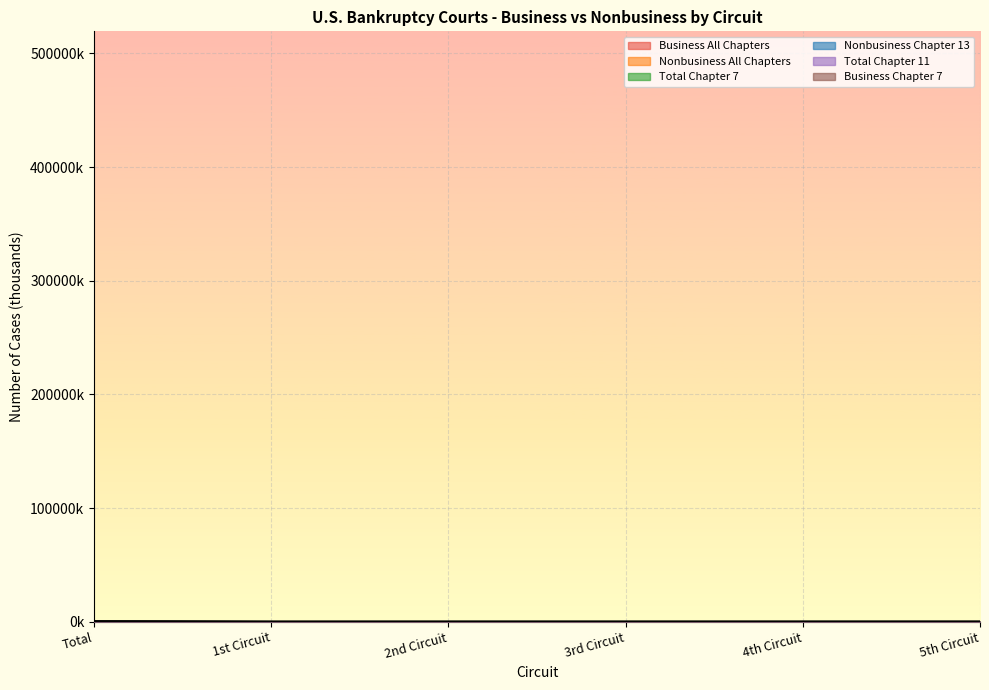

Reading left to right, list all the values displayed in this chart.

Business All Chapters: 23.0	0.6	2.3	2.6	1.3	3.5
Nonbusiness All Chapters: 519.5	12.9	23.8	27.0	41.0	49.5
Total Chapter 7: 333.3	7.1	17.6	16.3	22.2	26.4
Nonbusiness Chapter 13: 199.0	6.2	7.3	11.5	19.6	25.0
Total Chapter 11: 8.4	0.2	1.1	1.7	0.4	1.4
Business Chapter 7: 13.3	0.3	1.1	0.8	0.8	1.9